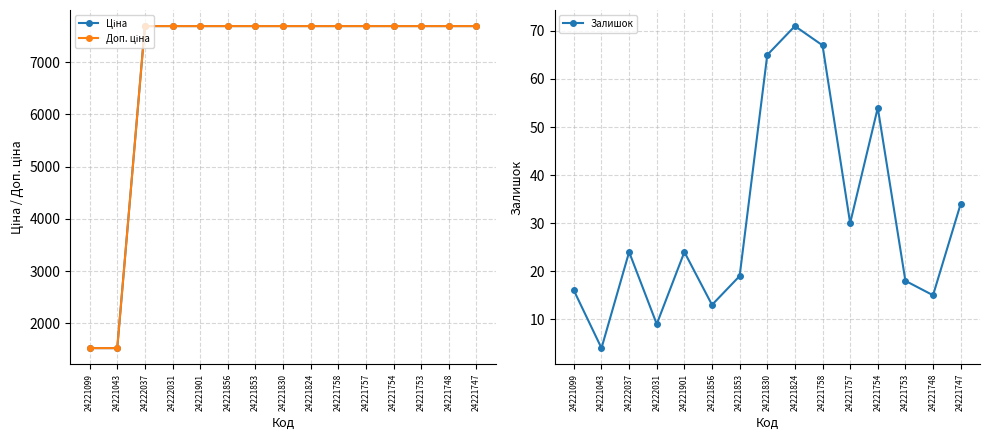

Read the Доп. ціна value at 24221757.

7688.0